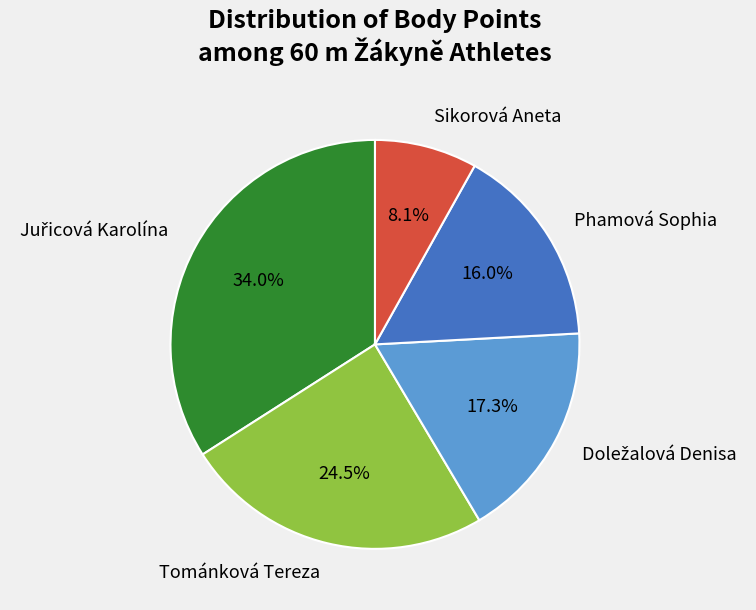

Does Tománková Tereza represent more than half of the total?

No